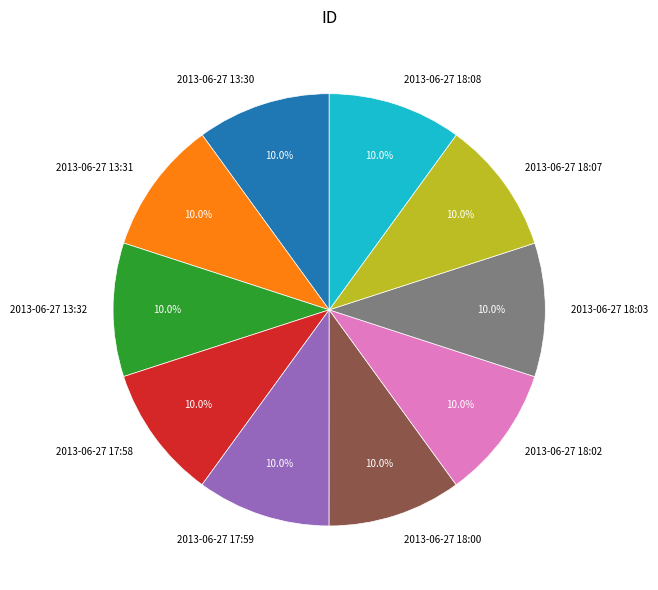

Count the number of slices in the pie.

10